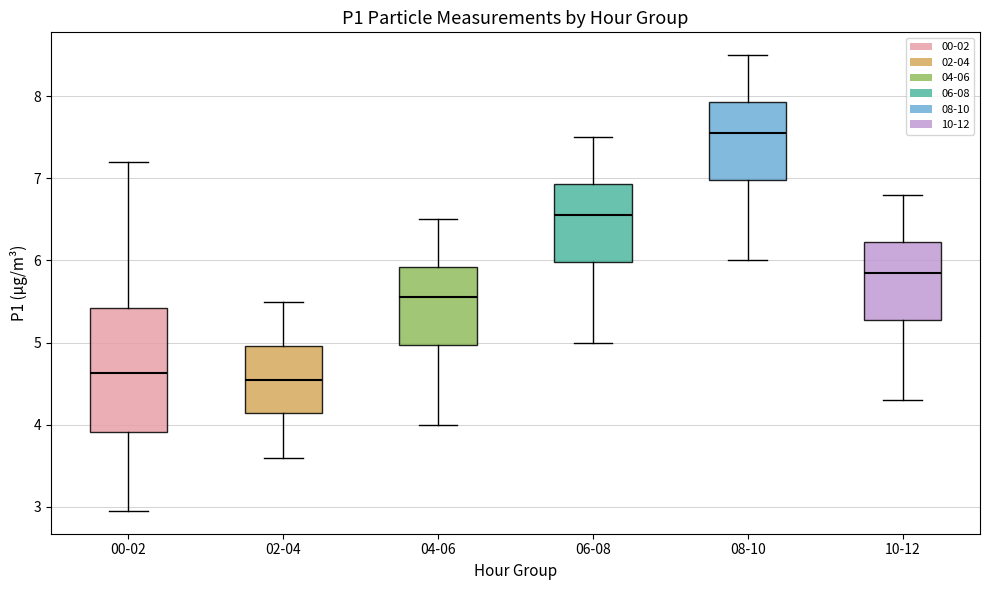

Which box has the highest median line?

08-10